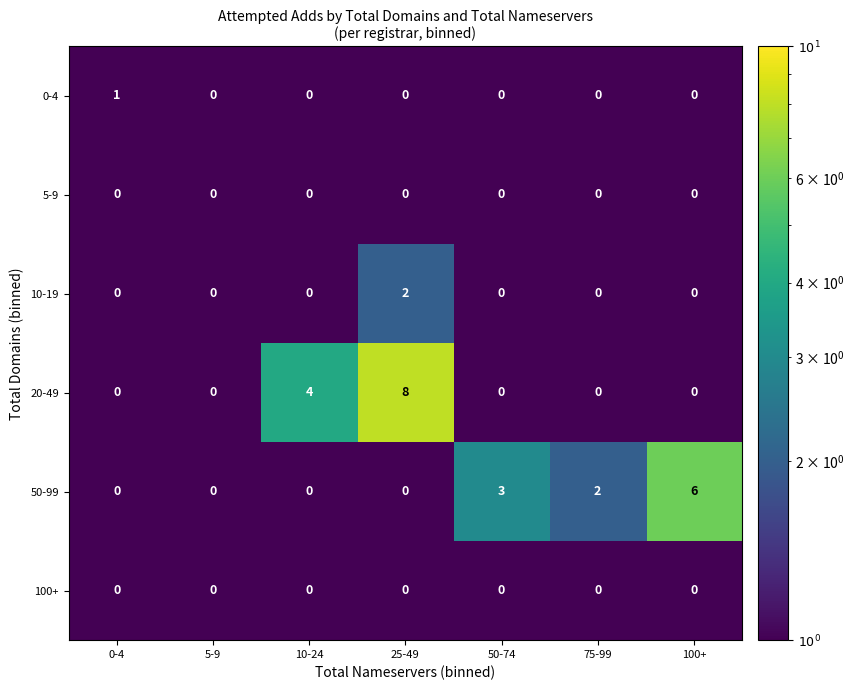

What is the difference between the maximum and second lowest values in the 20-49 series?

8